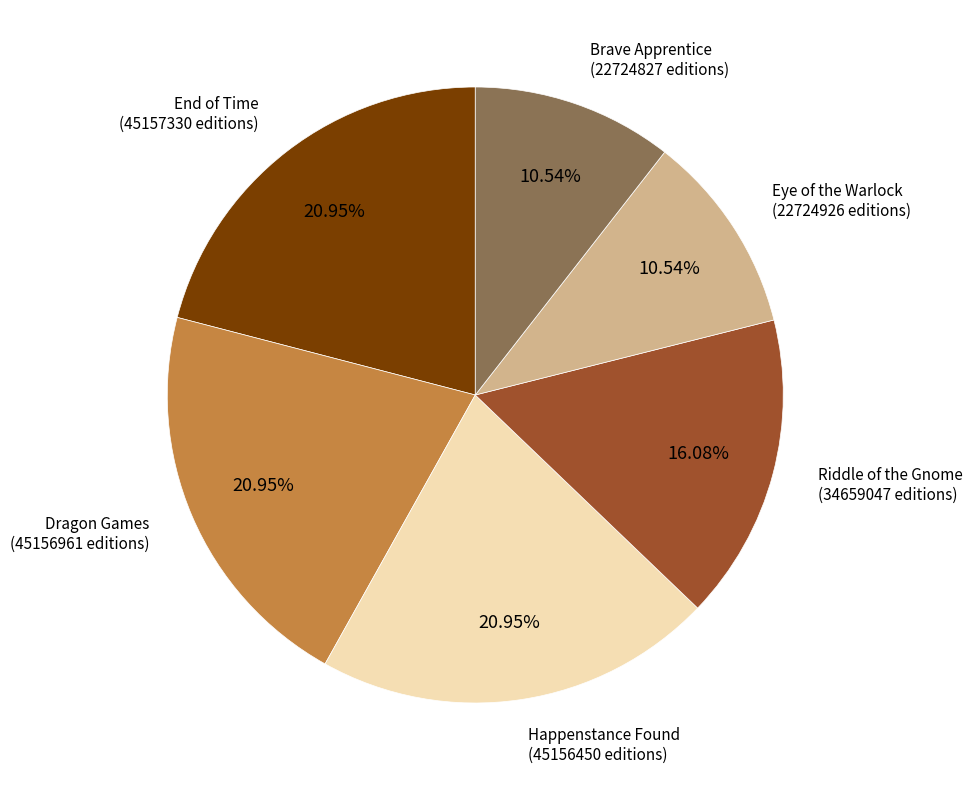

Is there any slice that represents more than half of the pie?

No